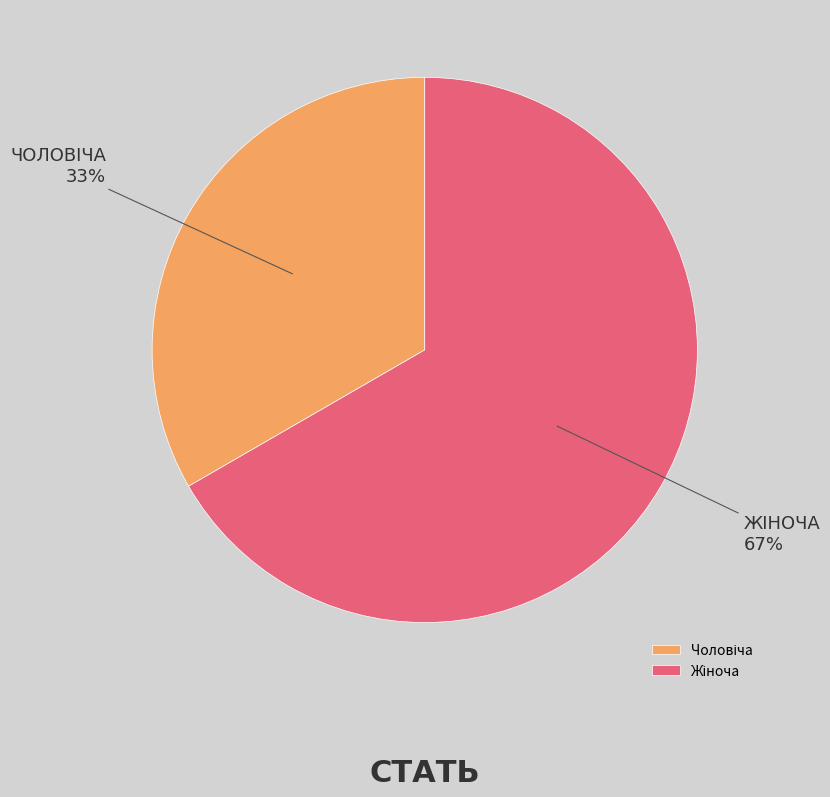

Is there any slice that represents more than half of the pie?

Yes